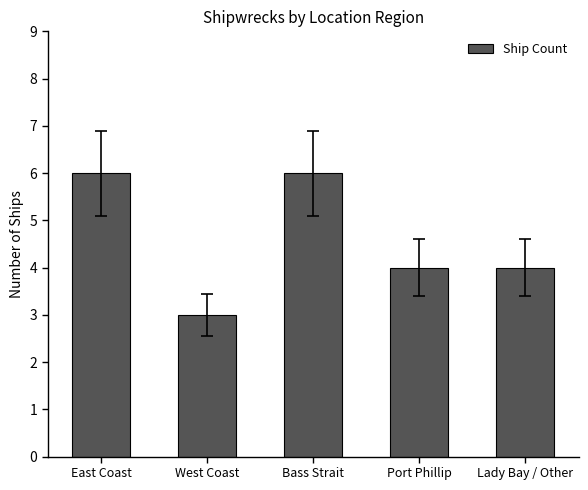

Approximately how many times larger is the value at Lady Bay / Other compared to East Coast?

0.7